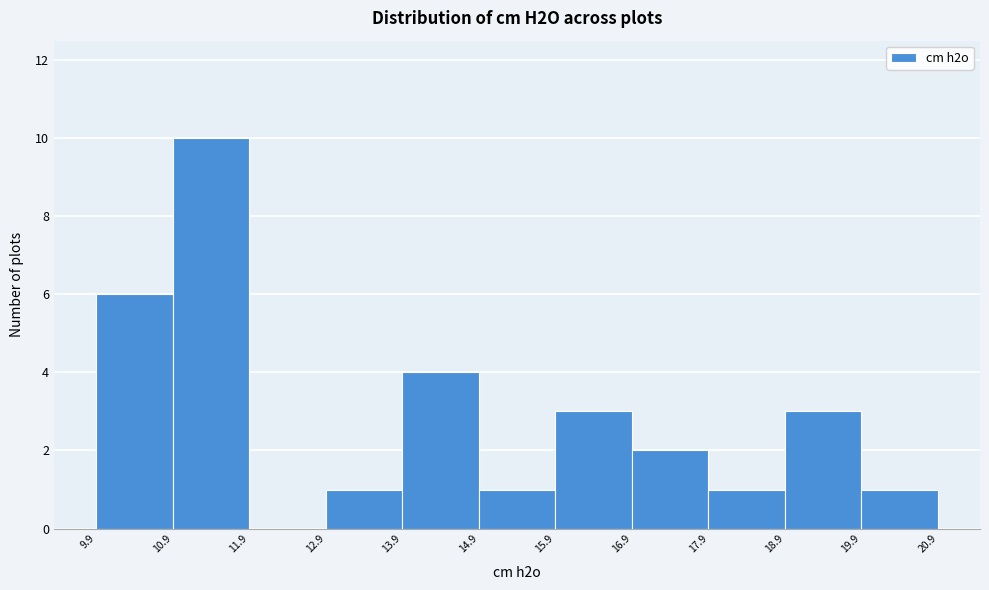

Reading left to right, list every bar in this chart as the range it spans on the x-axis followed by its height. The values are not printed on the chart, so give them approximately, as read against the axis.

9.9 to 10.9: 6
10.9 to 11.9: 10
11.9 to 12.9: 0
12.9 to 13.9: 1
13.9 to 14.9: 4
14.9 to 15.9: 1
15.9 to 16.9: 3
16.9 to 17.9: 2
17.9 to 18.9: 1
18.9 to 19.9: 3
19.9 to 20.9: 1